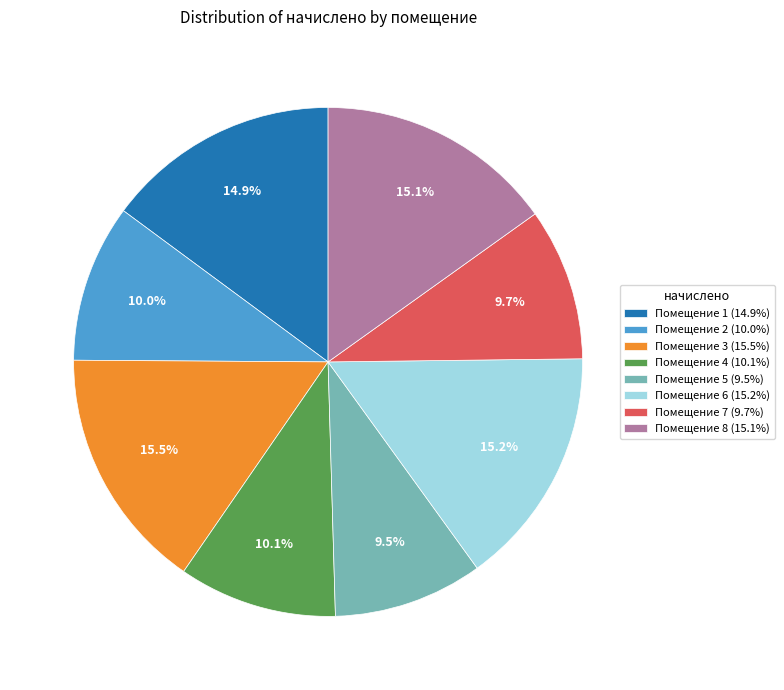

What percentage is NOT represented by Помещение 2 (10.0%)?

90.0%